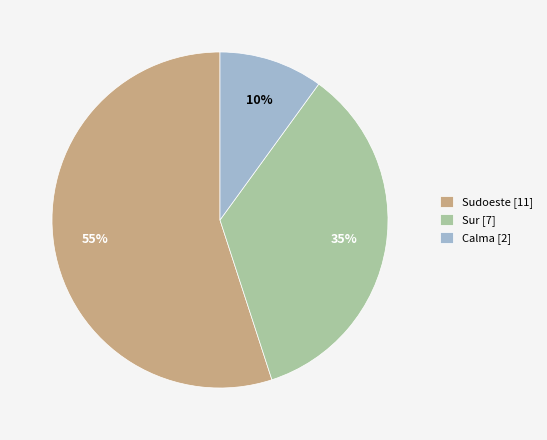

Is there a majority slice in this chart?

Yes